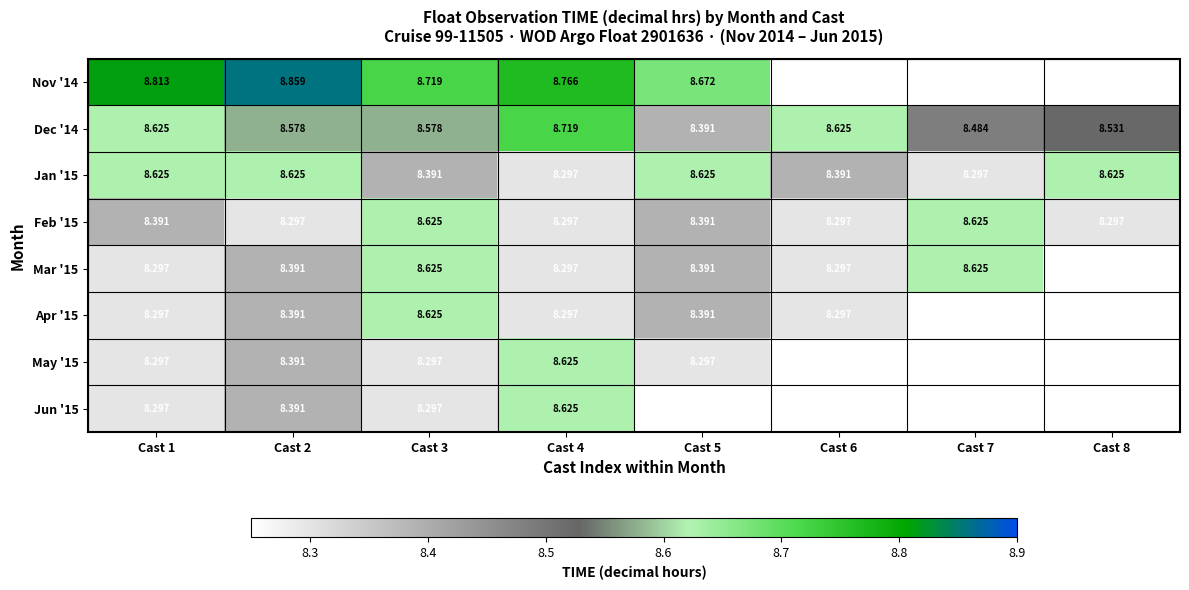

What is the difference between the Jan '15 values at Cast 7 and Cast 3?

0.1